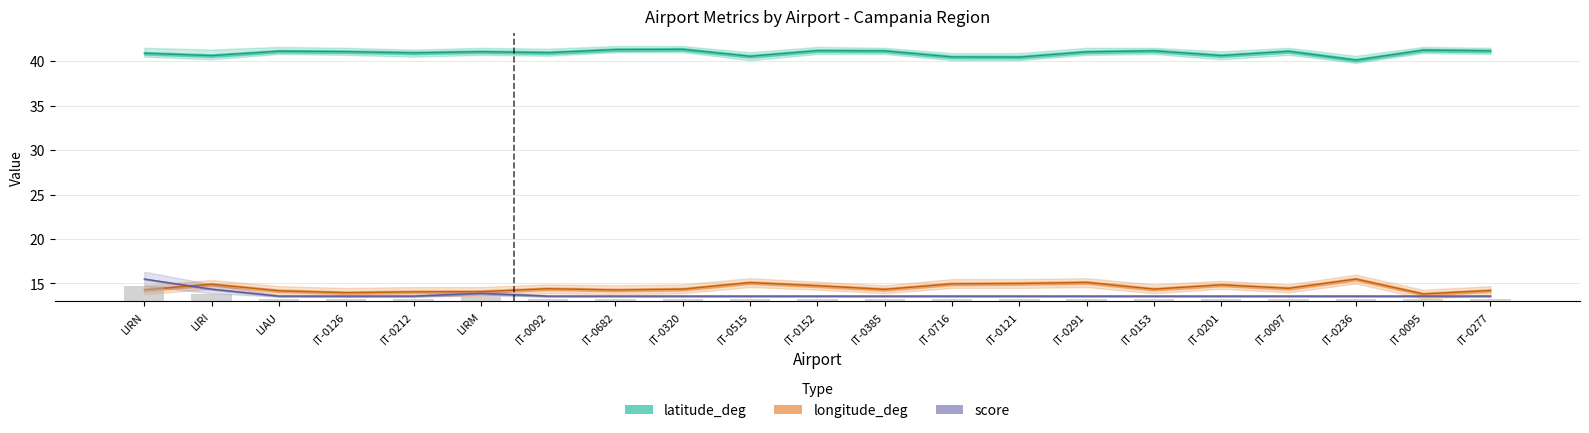

Which label corresponds to the largest value in the chart?

IT-0320